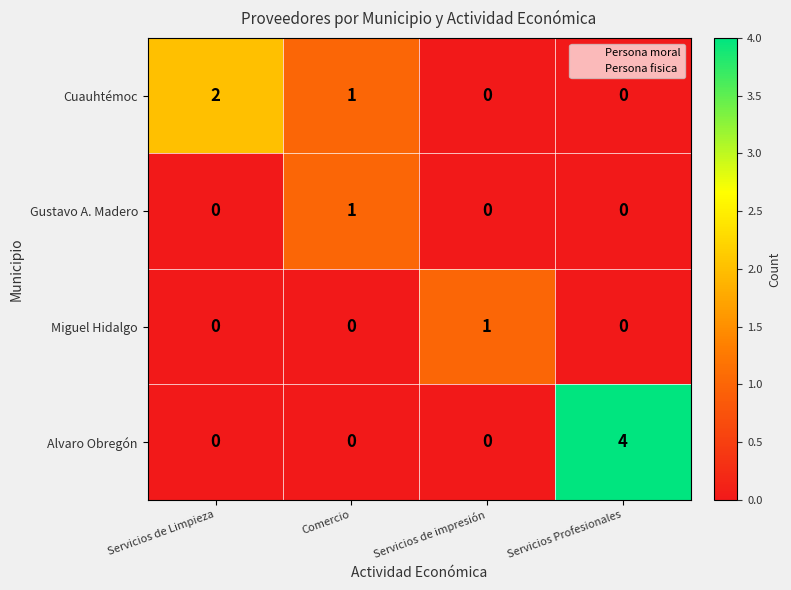

Which series has the largest total across all categories?

Alvaro Obregón